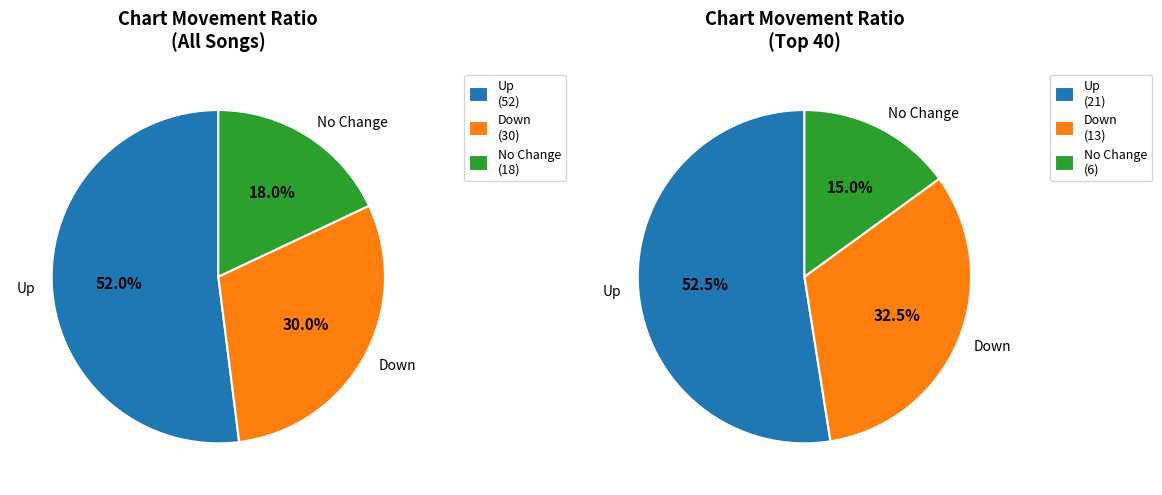

How many segments does this pie chart have?

3